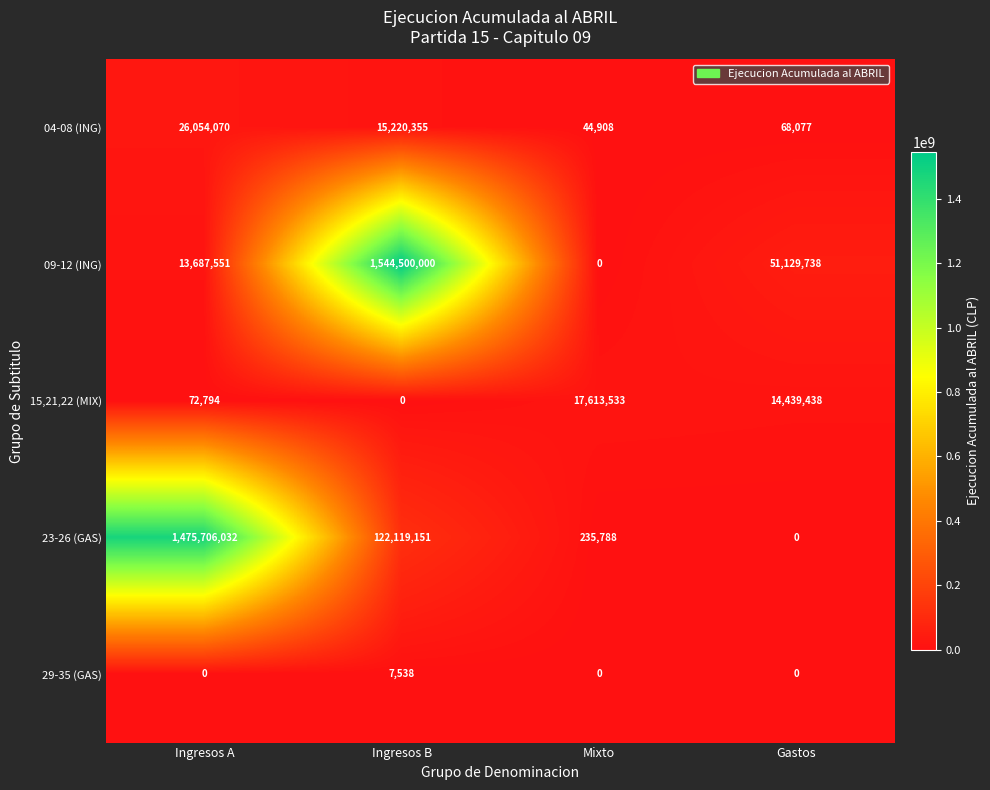

How many positive values does the 23-26 (GAS) series have?

3